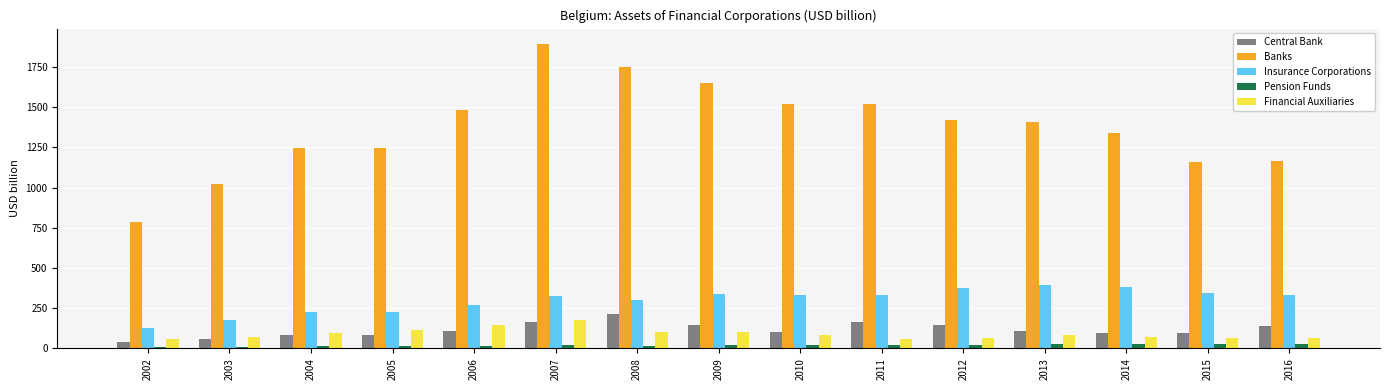

The Banks series shows 1773.6 at 2003. True or false?

False